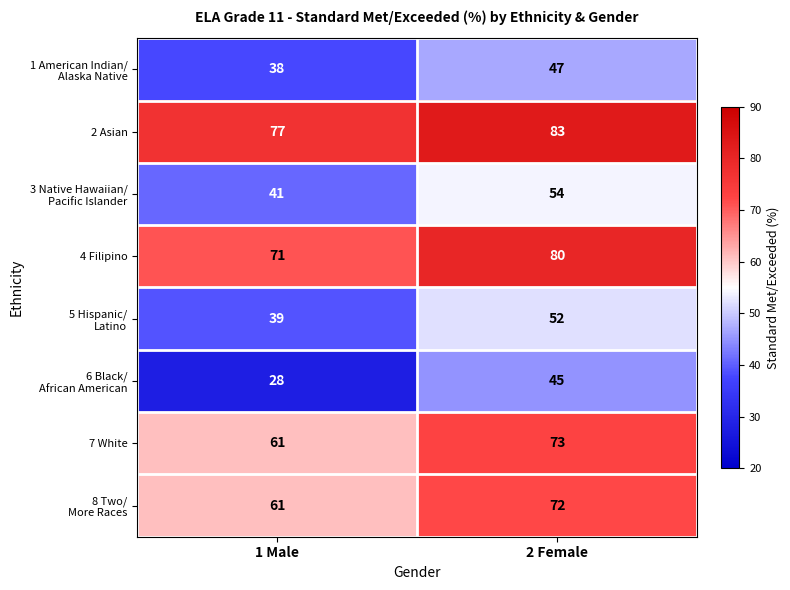

What is the difference between the 2 Asian values at 1 Male and 2 Female?

6